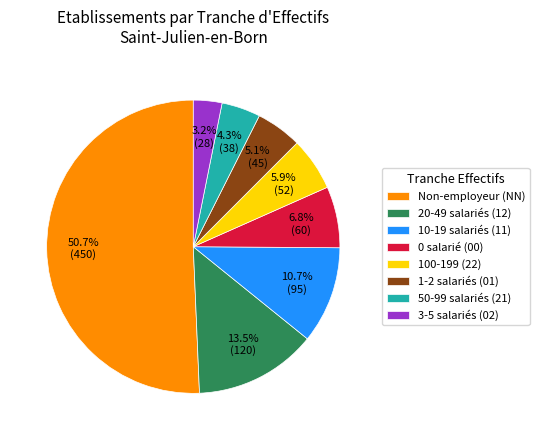

Which slice represents more than half of the pie?

Non-employeur (NN)